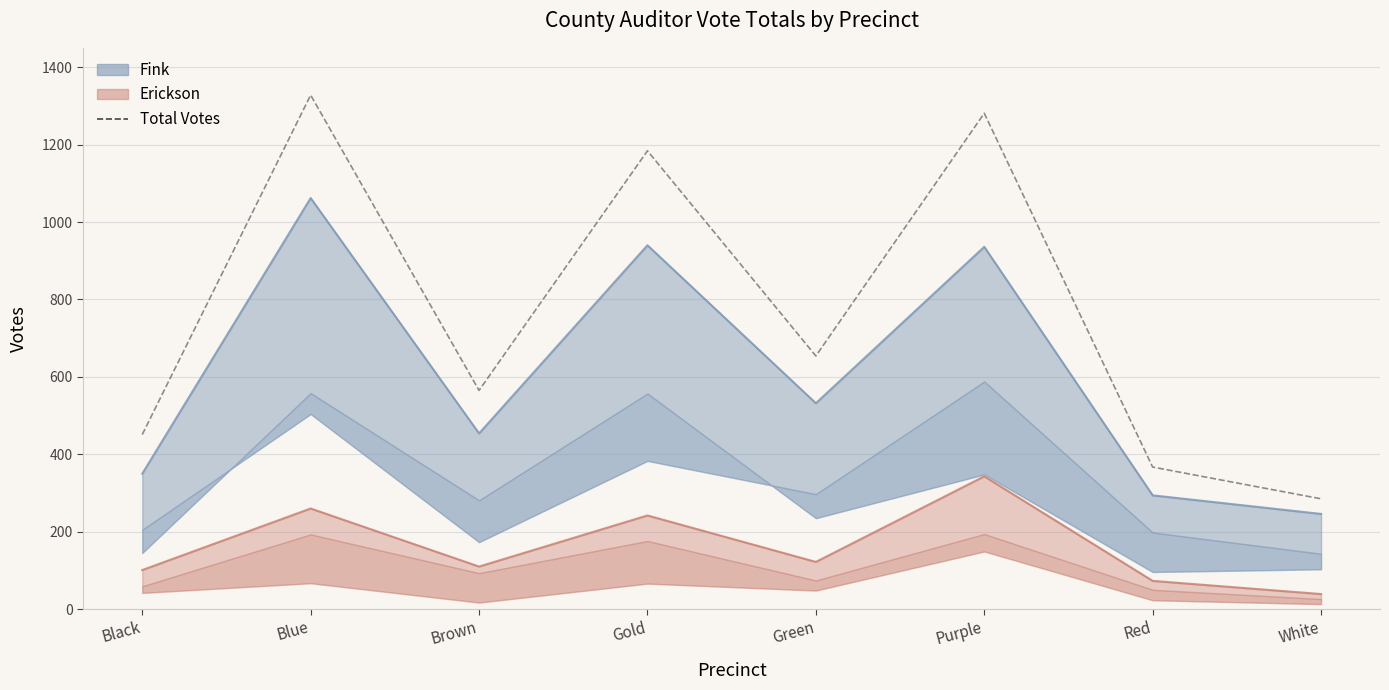

Where does the Total Votes series first go above 654?

Blue